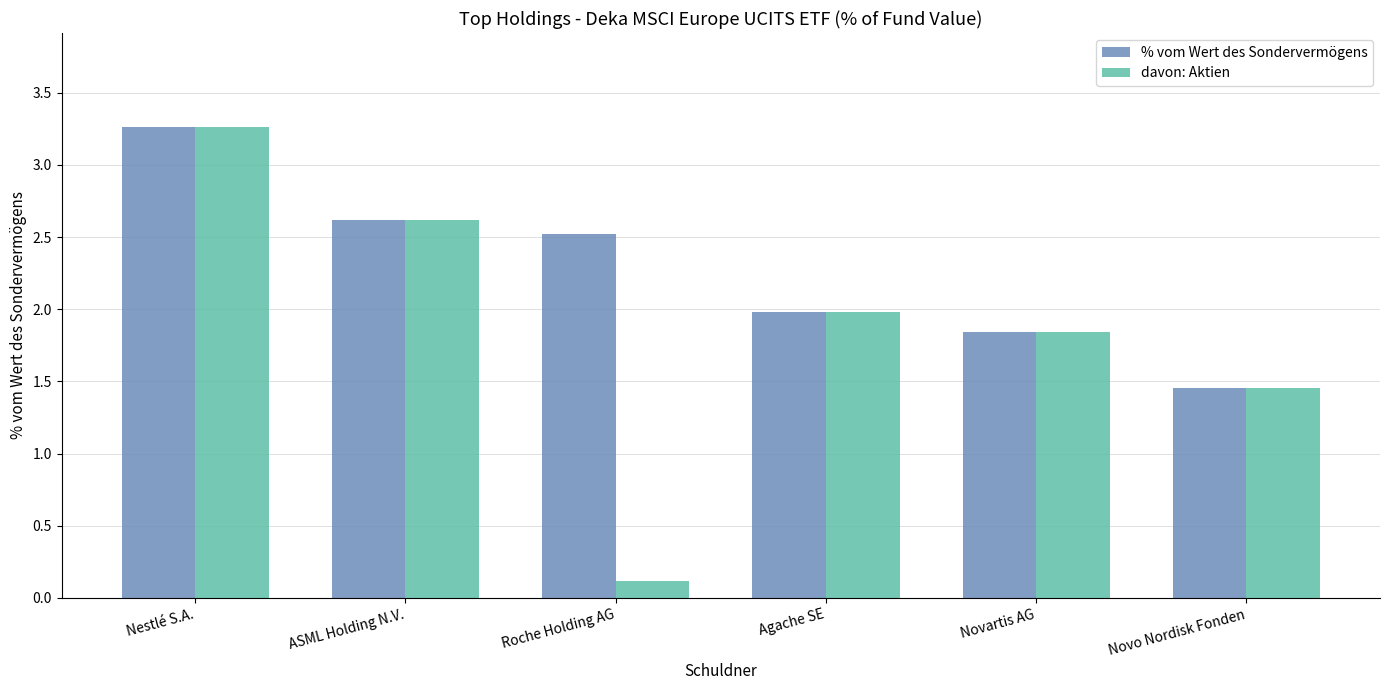

What is the sum of the davon: Aktien values at ASML Holding N.V. and Novo Nordisk Fonden?

4.1